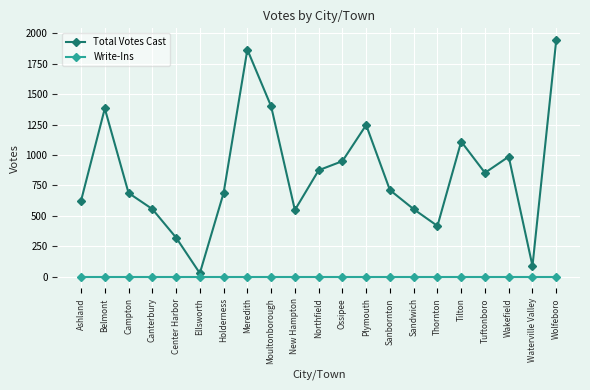

What is the difference between the highest and lowest values at Wakefield?

987